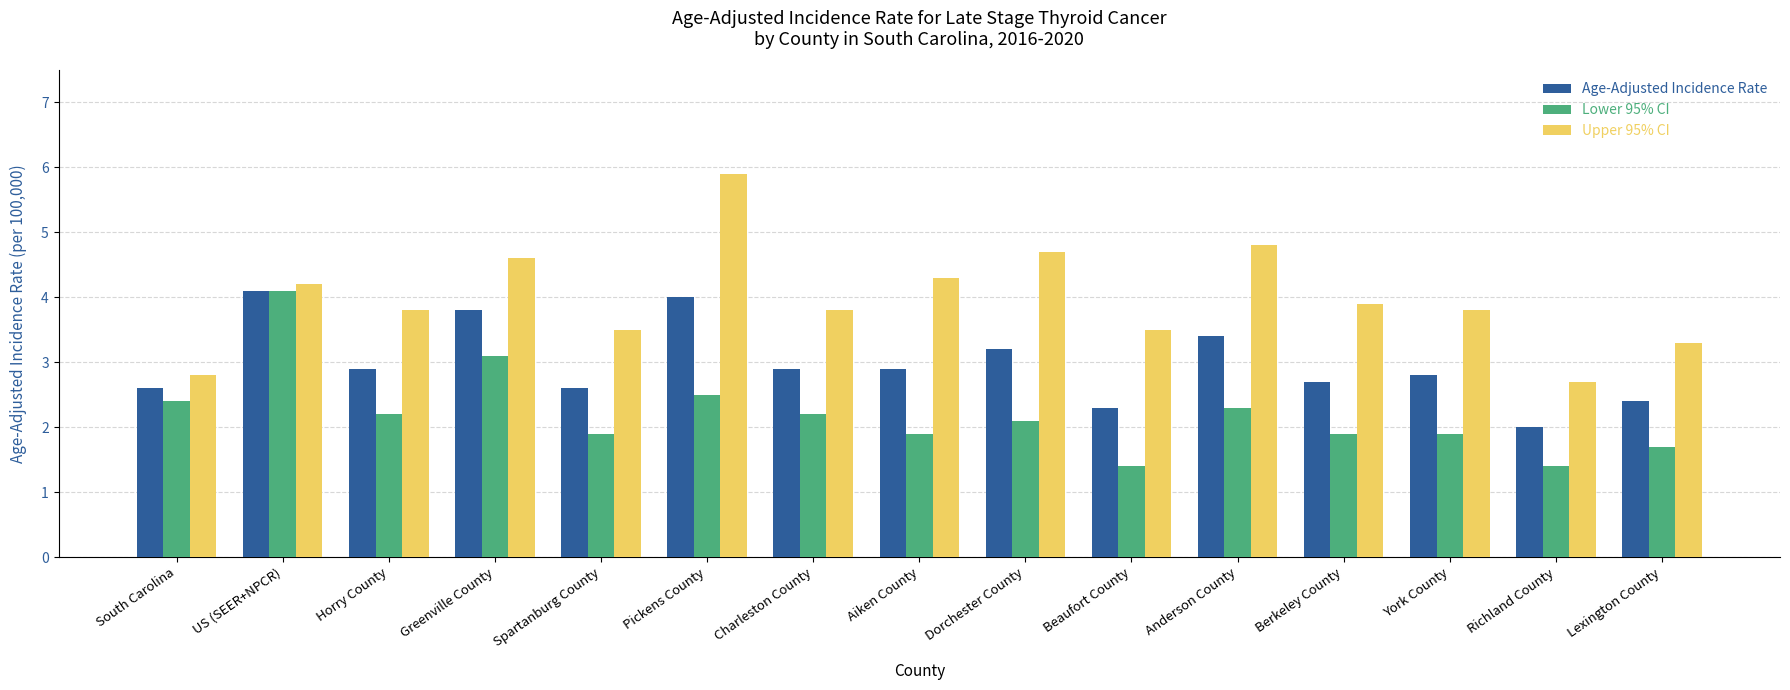

Rank the series by their average value, from highest to lowest.

Upper 95% CI, Age-Adjusted Incidence Rate, Lower 95% CI